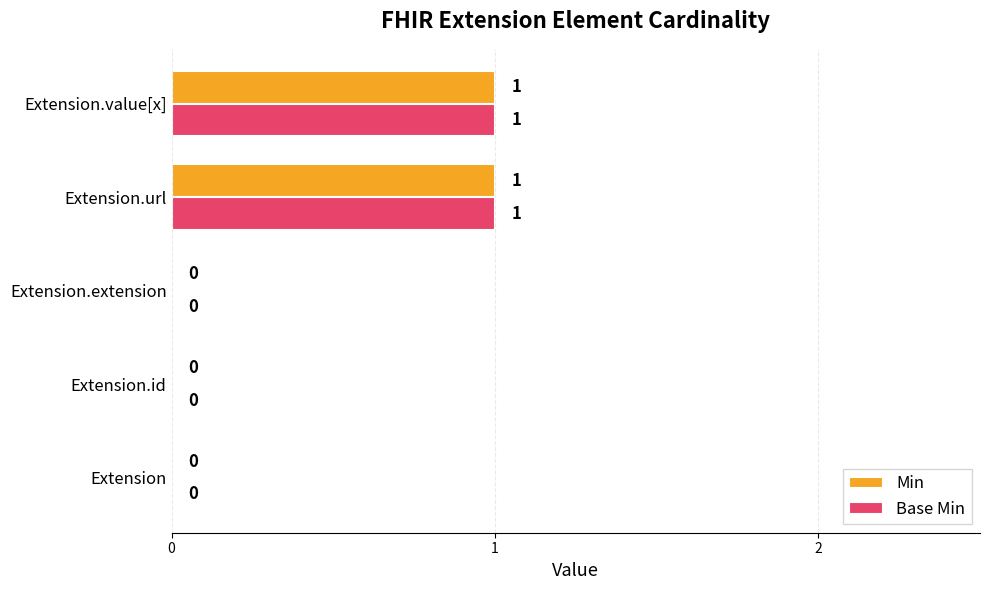

How many Min values are between 0 and 1?

5